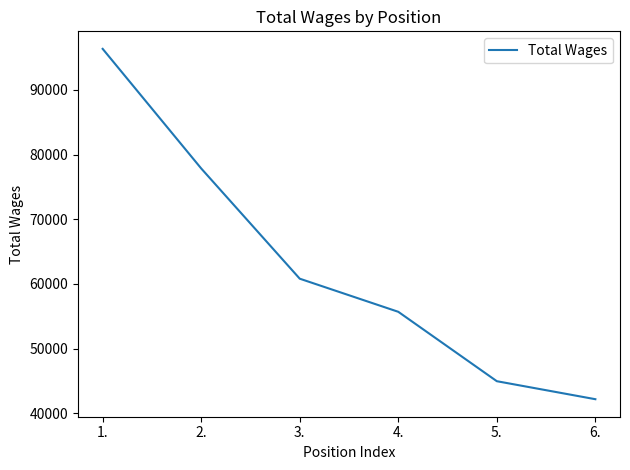

What is the greatest value displayed?

96364